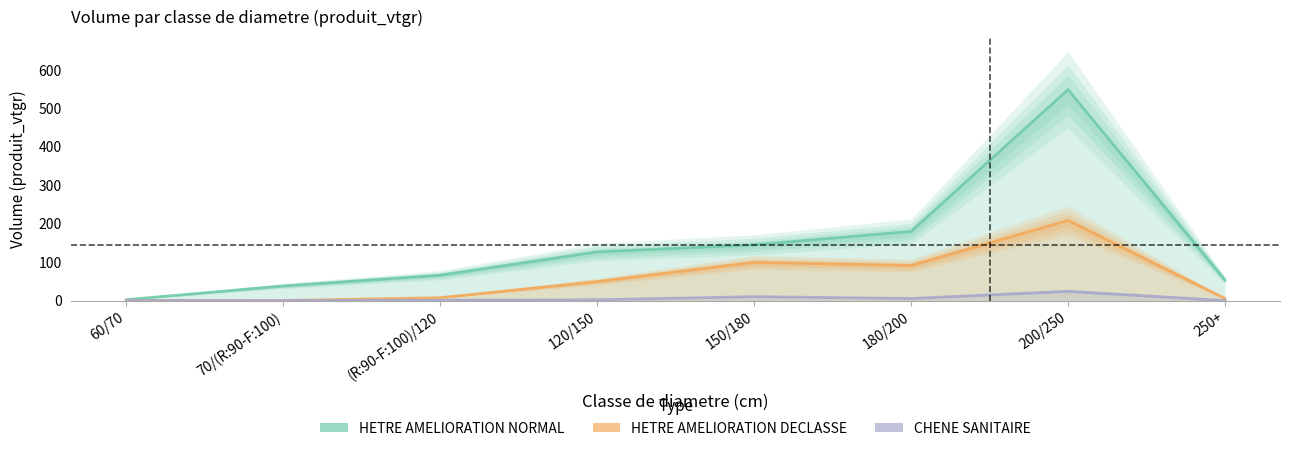

What is the maximum value for HETRE AMELIORATION NORMAL?

548.5